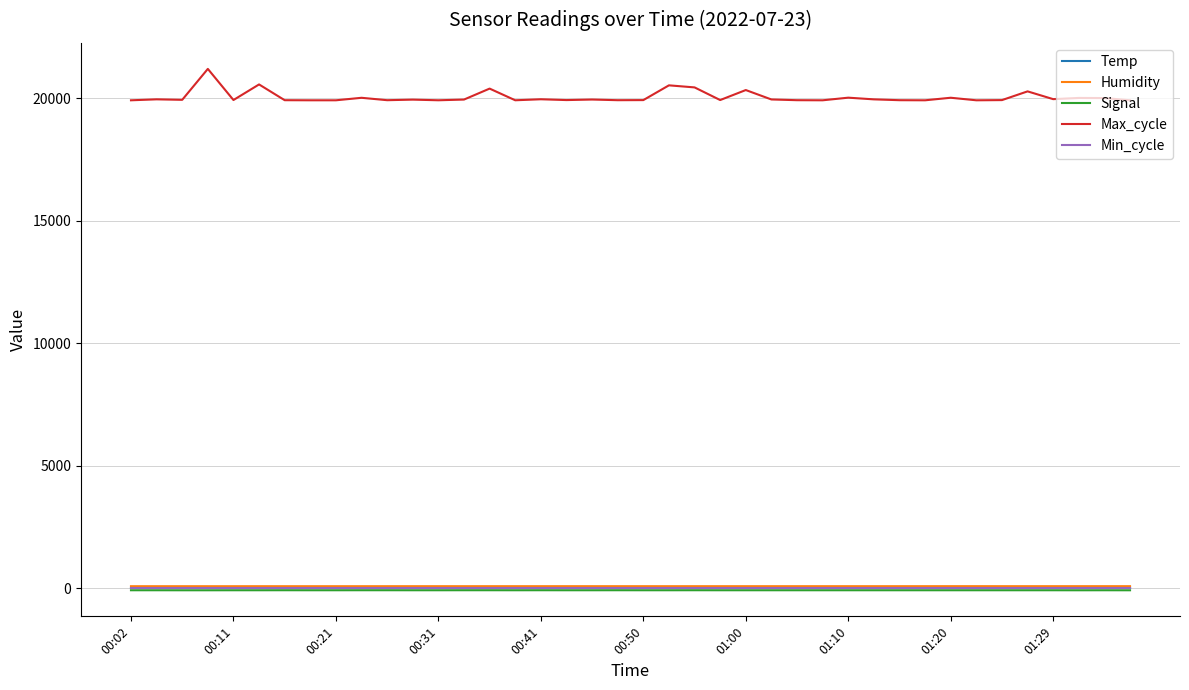

True or false: Humidity and Max_cycle cross at least once.

False